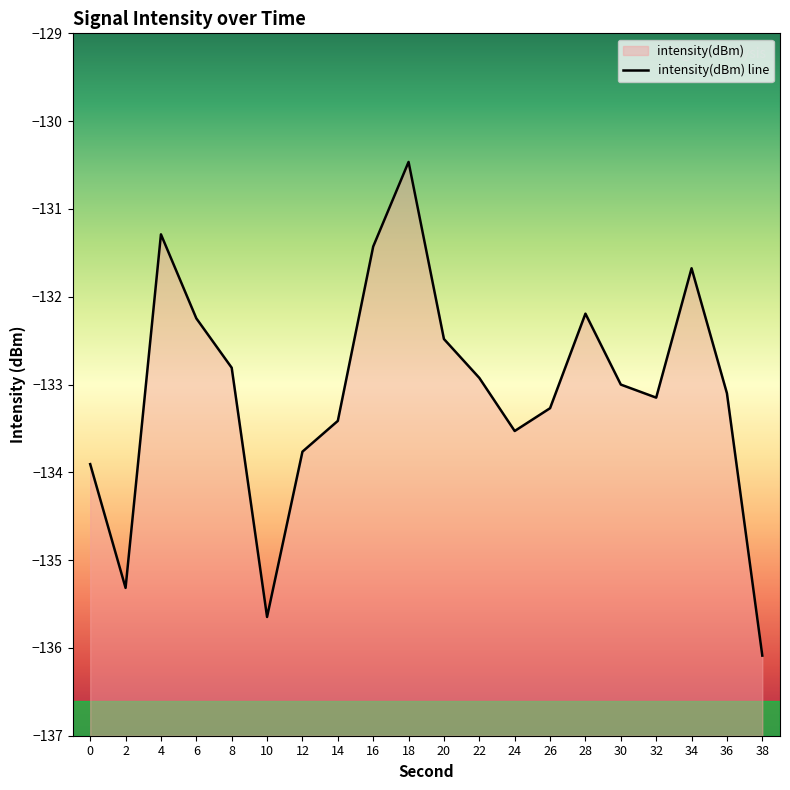

Where is the first local maximum?

4